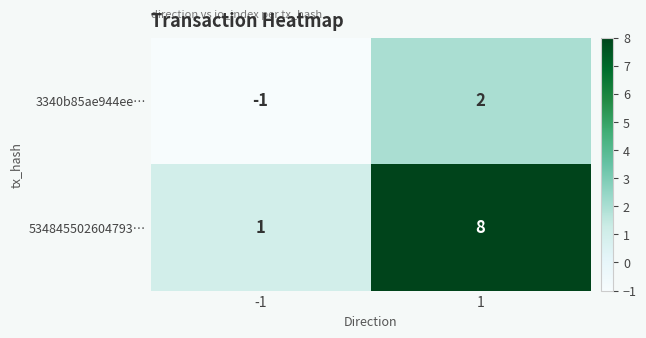

Is the value of 3340b85ae944ee… at 1 greater than the value of 534845502604793… at 1?

No